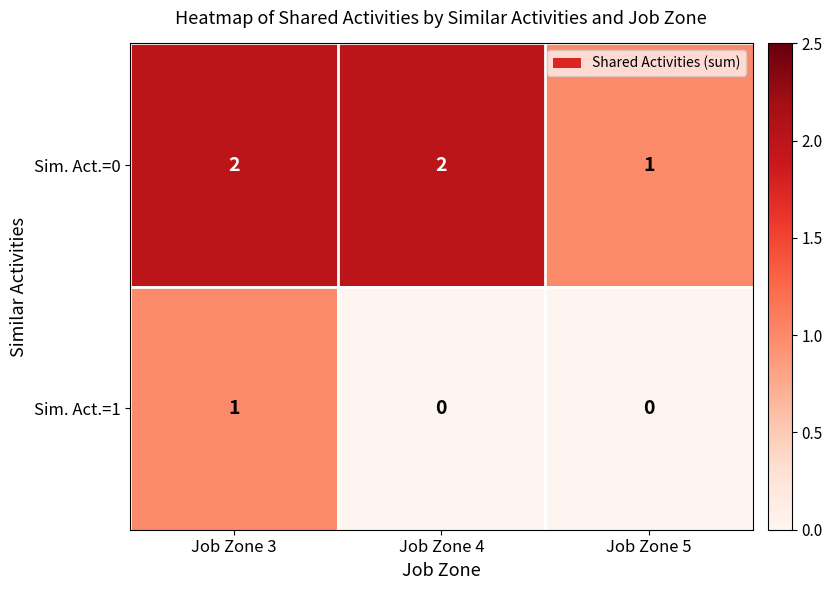

Count the Sim. Act.=1 values in the range 0 to 1.

3